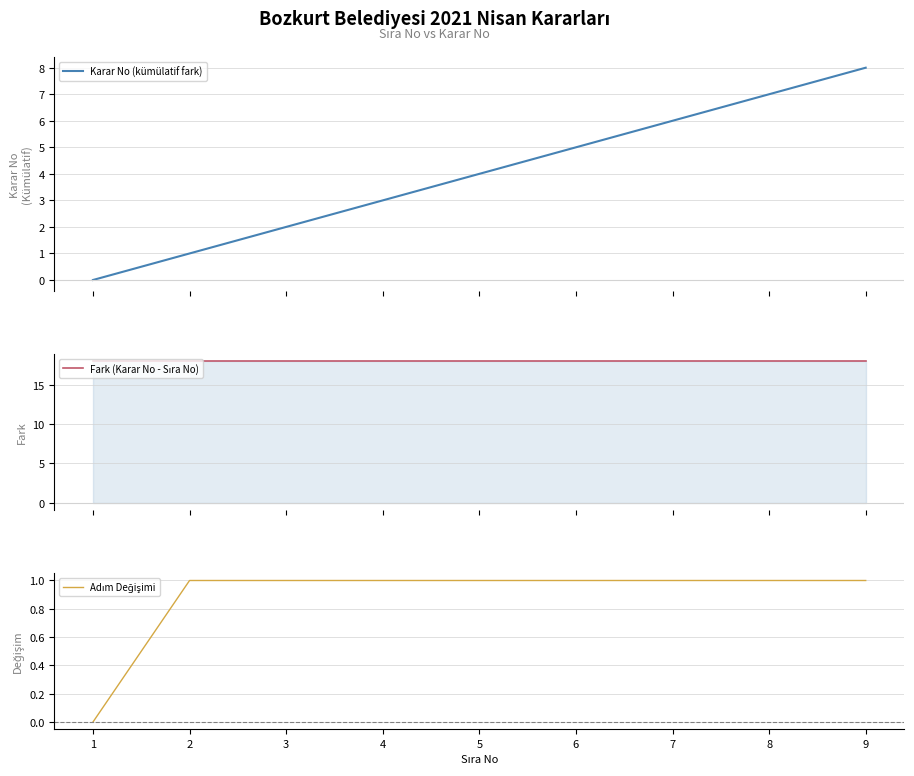

How many lines are shown in the chart?

3